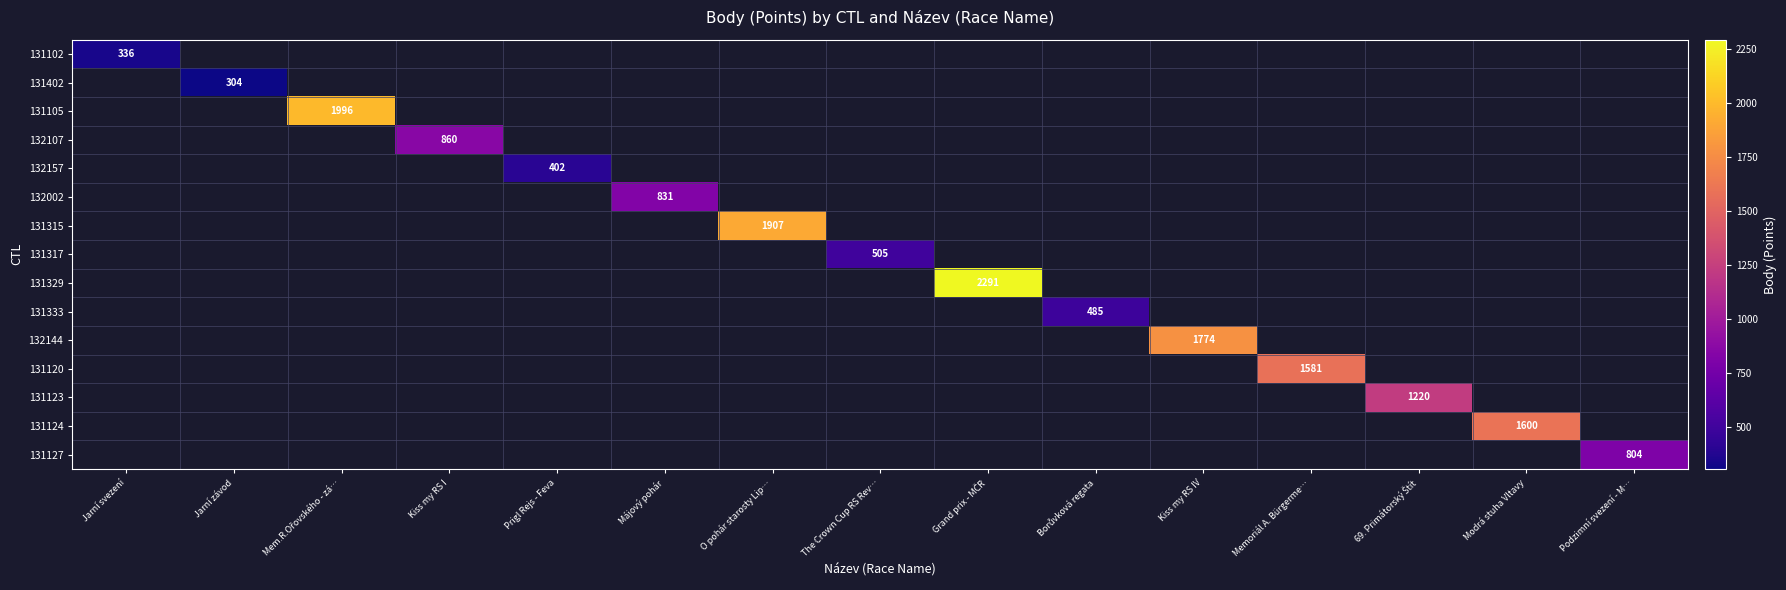

Is it true that 131317 equals 505 at The Crown Cup RS Rev…?

True